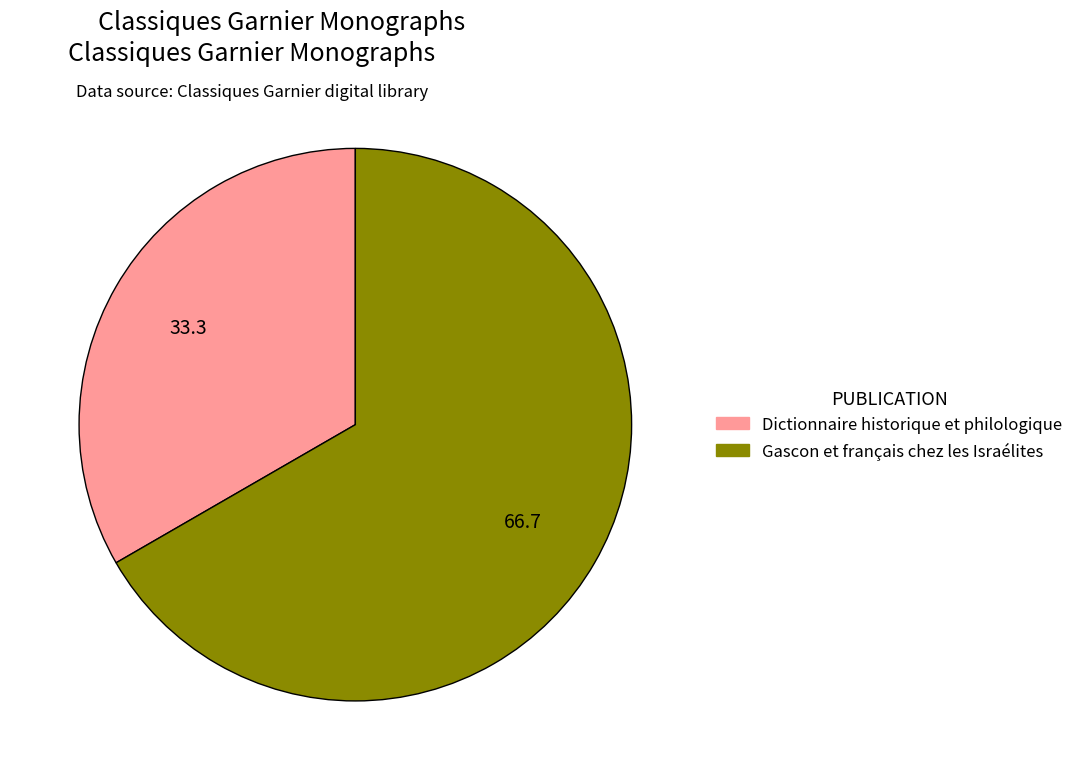

Which has a higher value, Gascon et français chez les Israélites or Dictionnaire historique et philologique?

Gascon et français chez les Israélites